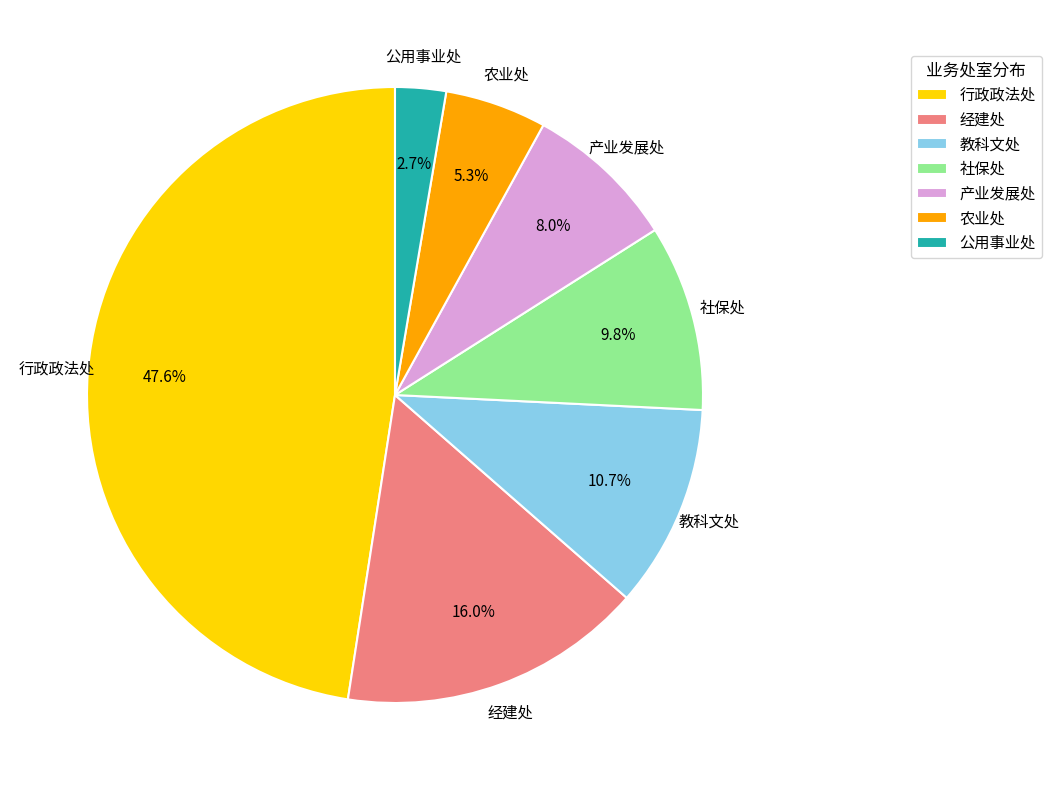

How much of the chart is everything except 教科文处?

89.3%